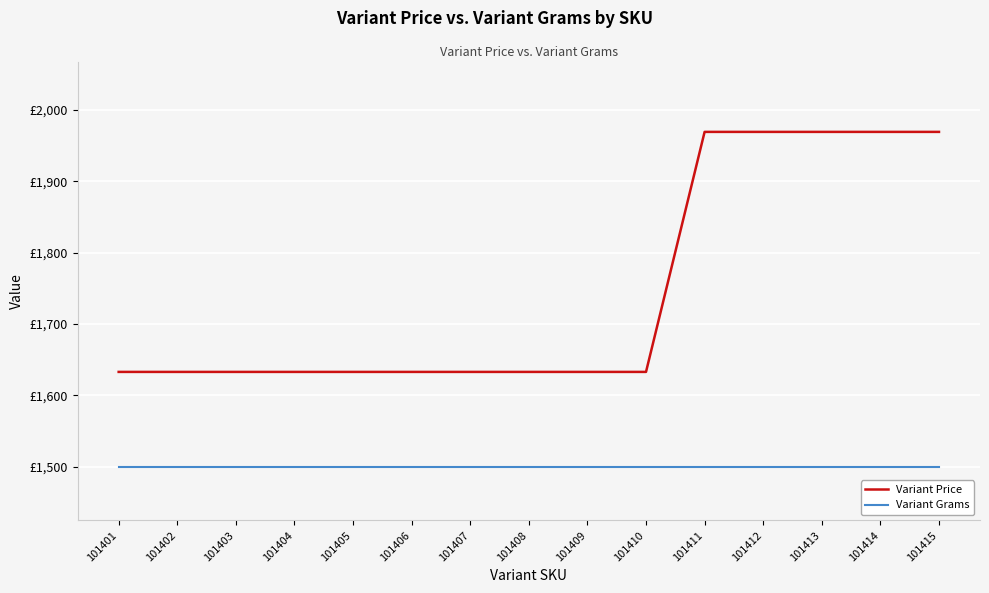

Reading left to right, list all the values displayed in this chart.

Variant Price: 1633	1633	1633	1633	1633	1633	1633	1633	1633	1633	1969	1969	1969	1969	1969
Variant Grams: 1500	1500	1500	1500	1500	1500	1500	1500	1500	1500	1500	1500	1500	1500	1500